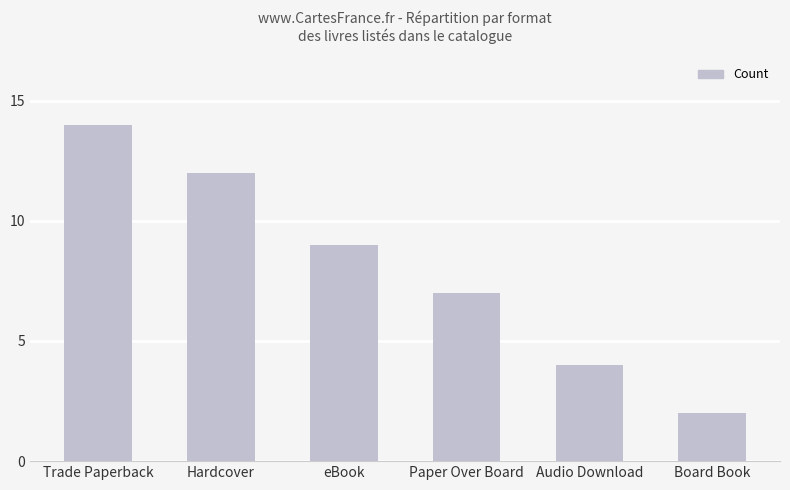

Count the number of data series in this chart.

1